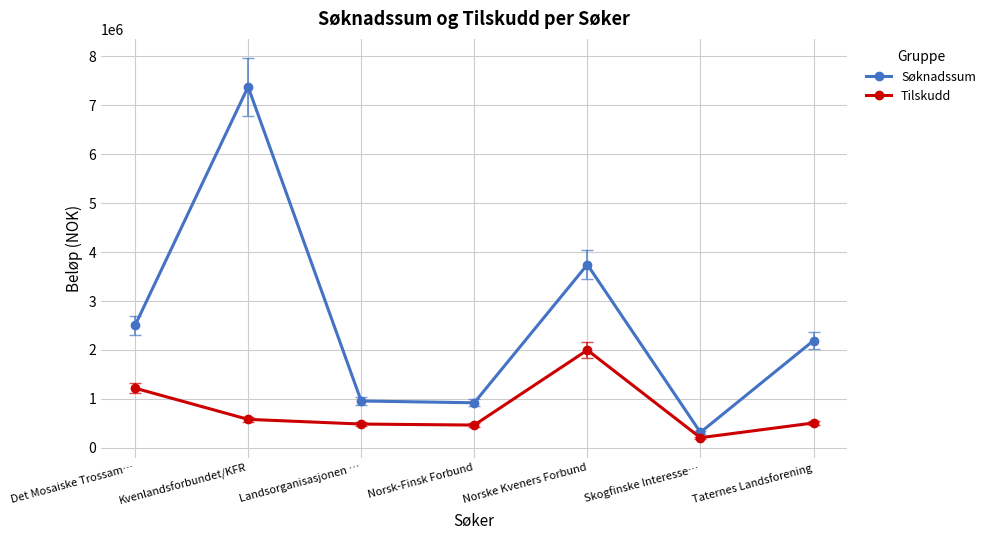

What is the difference between the maximum and second lowest values in the Søknadssum series?

6460000